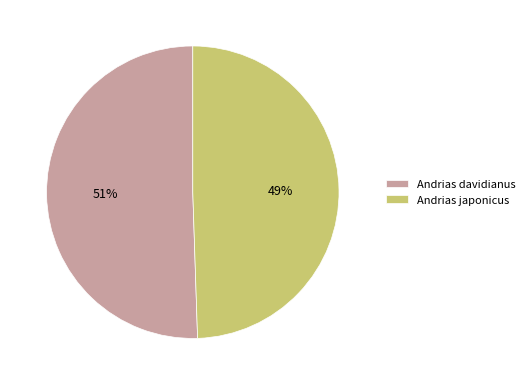

To the nearest percent, what is the combined percentage of Andrias japonicus and Andrias davidianus?

100%